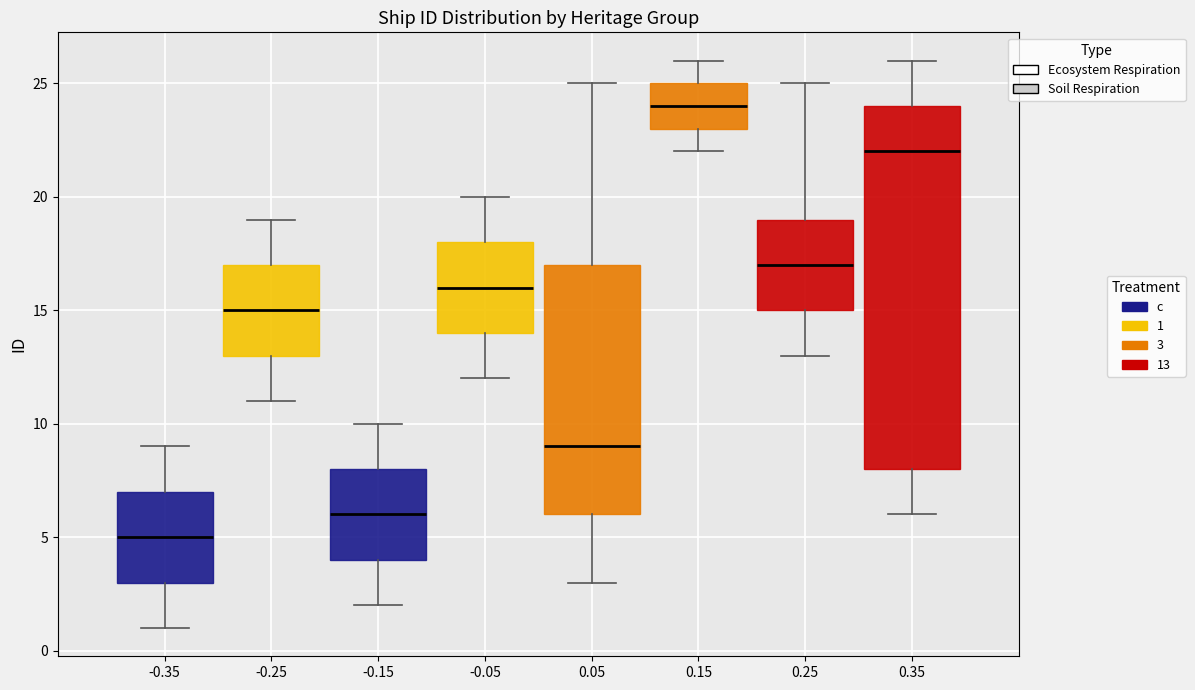

Reading left to right, read every box against the y-axis: the position of its median line, the range the box covers, and the ends of its whiskers. The values are not printed on the chart, so give them approximately, as read against the axis.

-0.35: median 5, box 3 to 7, whiskers 1 to 9
-0.25: median 15, box 13 to 17, whiskers 11 to 19
-0.15: median 6, box 4 to 8, whiskers 2 to 10
-0.05: median 16, box 14 to 18, whiskers 12 to 20
0.05: median 9, box 6 to 17, whiskers 3 to 25
0.15: median 24, box 23 to 25, whiskers 22 to 26
0.25: median 17, box 15 to 19, whiskers 13 to 25
0.35: median 22, box 8 to 24, whiskers 6 to 26